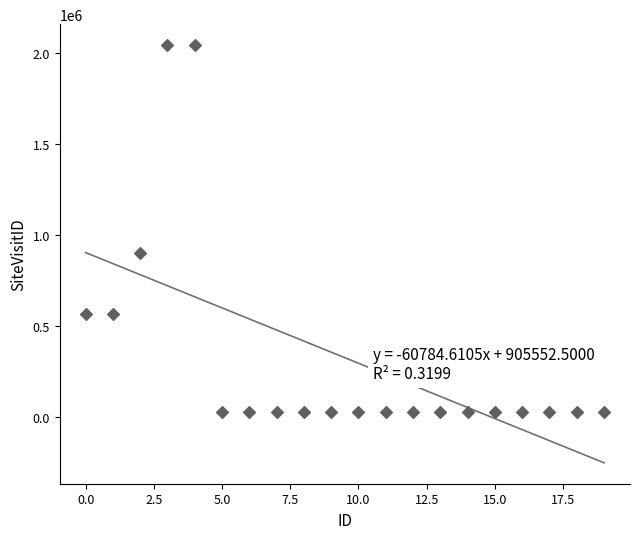

What Y value in the scatter plot is closest to 1036973?

902228